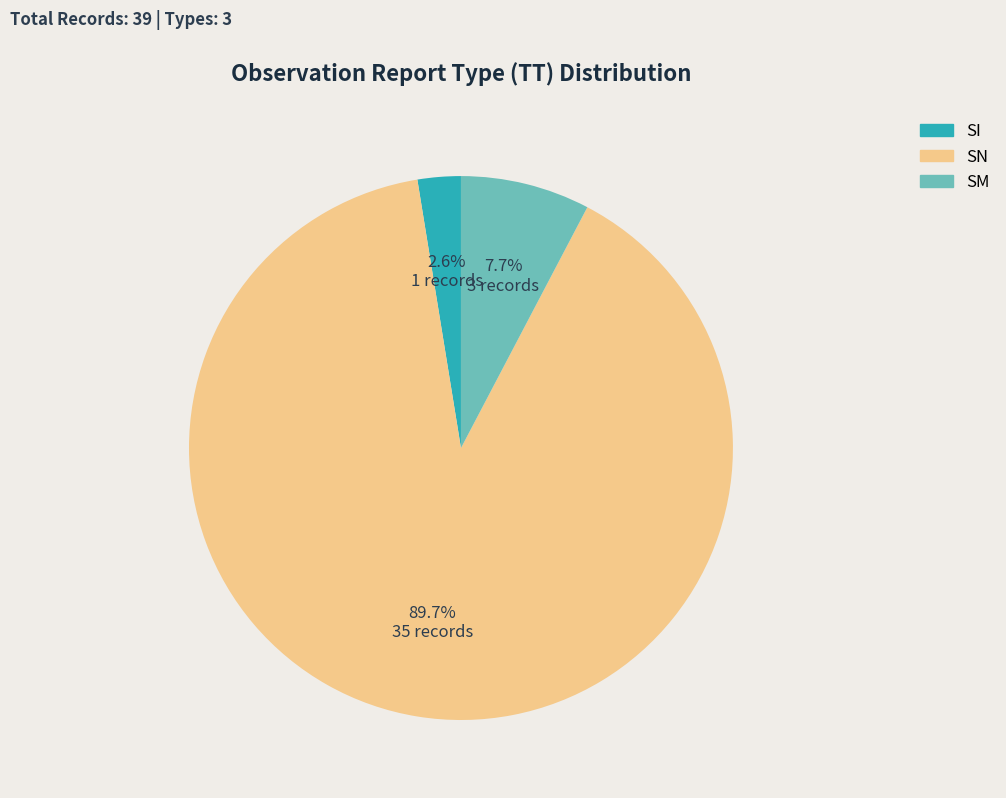

To the nearest percent, what is the difference between the SN and SM slice percentages?

82%